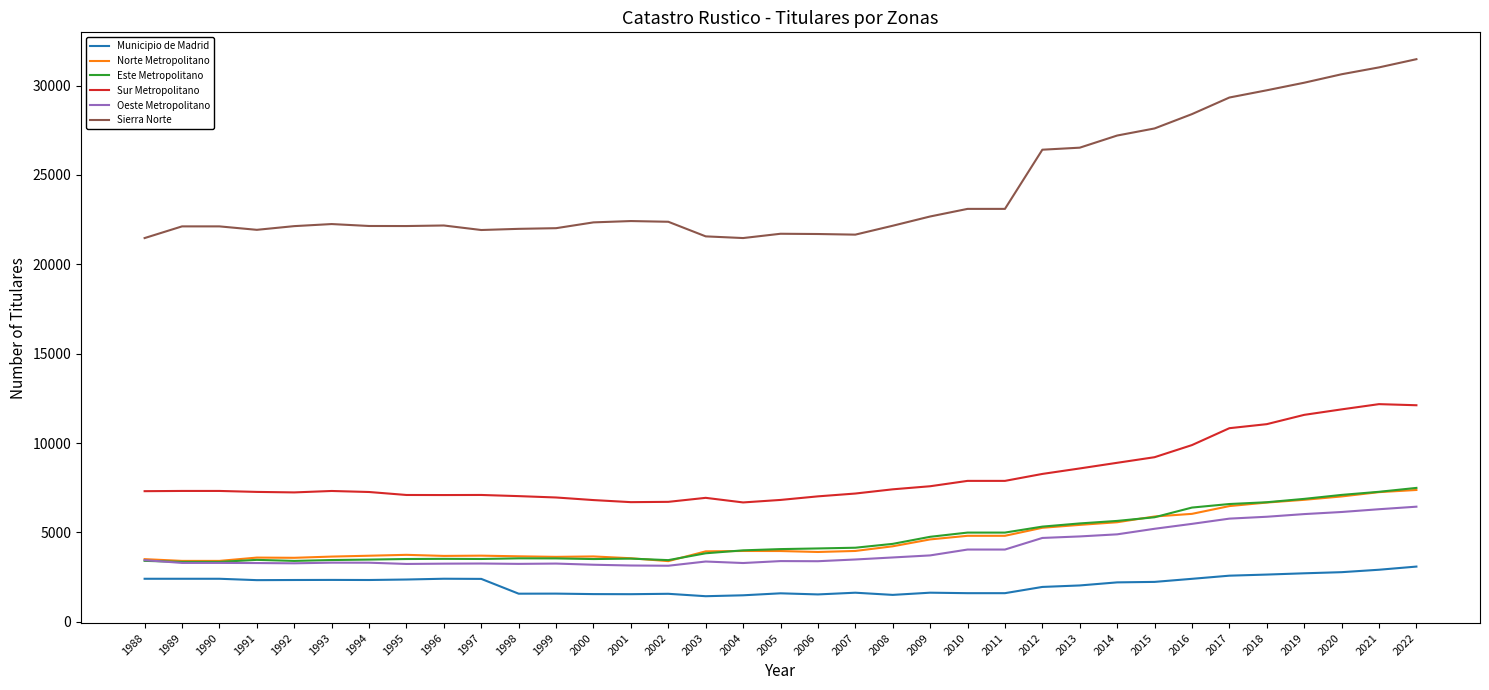

True or false: Este Metropolitano has more than 0 points higher than both neighbors.

True